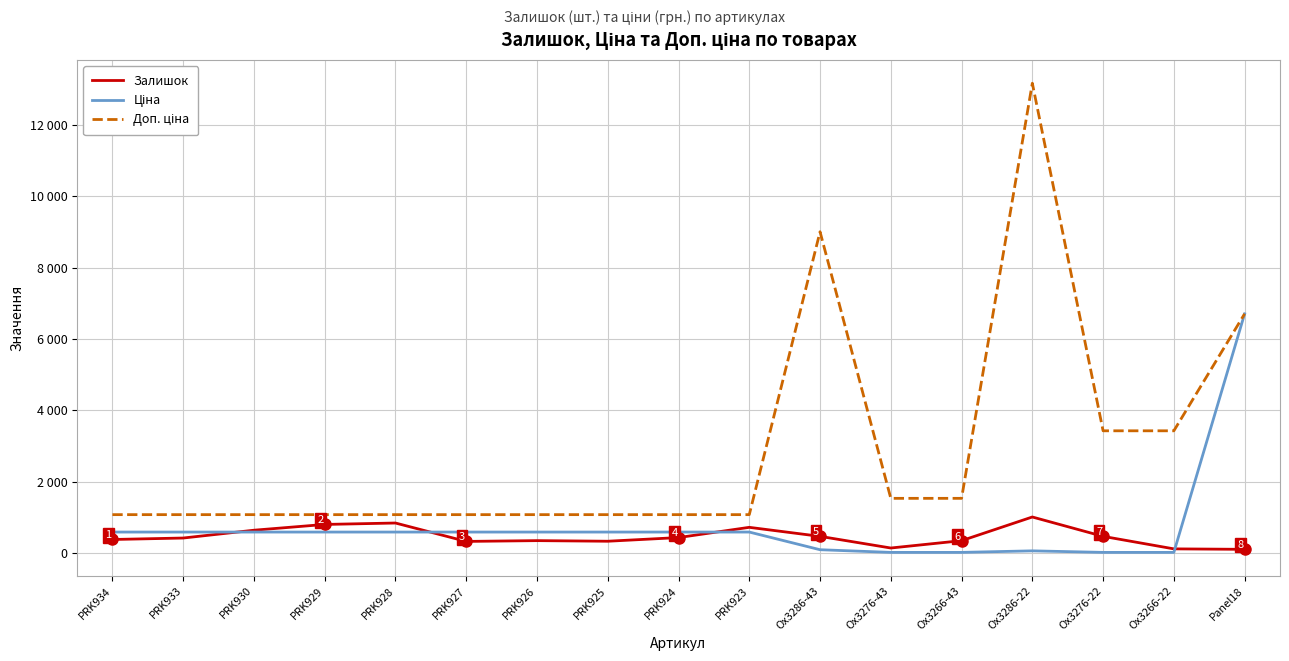

The Залишок series shows 710.7 at Ox3276-22. True or false?

False